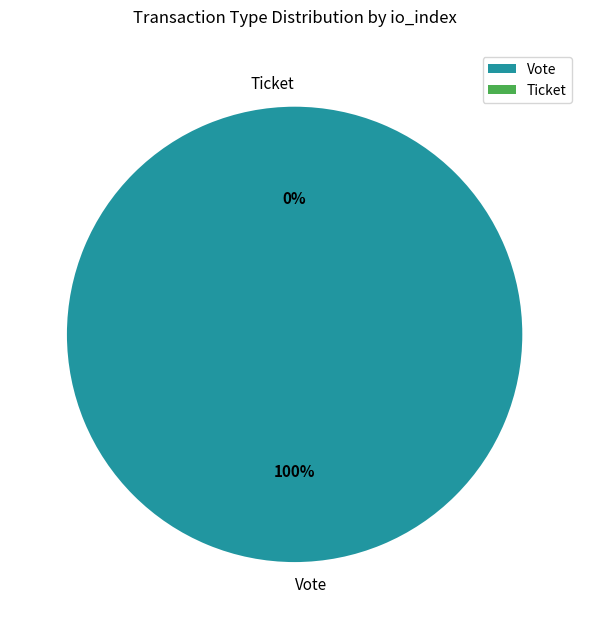

What is the majority slice?

Vote